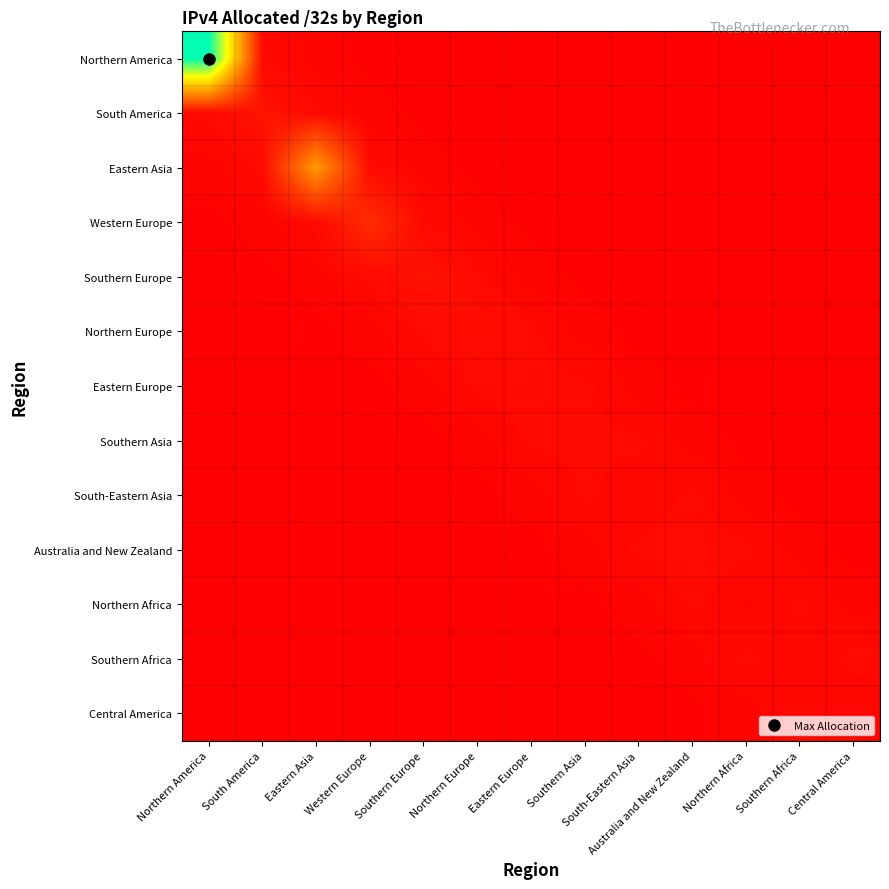

Reading left to right, list all the values displayed in this chart.

Northern America: Northern America=1687293792.0	South America=44932896.4	Eastern Asia=20189651.8	Western Europe=9071795.3	Southern Europe=4076220.4	Northern Europe=1831563.9	Eastern Europe=822974.7	Southern Asia=369786.4	South-Eastern Asia=166155.7	Australia and New Zealand=74658.6	Northern Africa=33546.3	Southern Africa=15073.3	Central America=6772.9
South America: Northern America=44932896.4	South America=87168256.0	Eastern Asia=44932896.4	Western Europe=20189651.8	Southern Europe=9071795.3	Northern Europe=4076220.4	Eastern Europe=1831563.9	Southern Asia=822974.7	South-Eastern Asia=369786.4	Australia and New Zealand=166155.7	Northern Africa=74658.6	Southern Africa=33546.3	Central America=15073.3
Eastern Asia: Northern America=20189651.8	South America=44932896.4	Eastern Asia=681862400.0	Western Europe=44932896.4	Southern Europe=20189651.8	Northern Europe=9071795.3	Eastern Europe=4076220.4	Southern Asia=1831563.9	South-Eastern Asia=822974.7	Australia and New Zealand=369786.4	Northern Africa=166155.7	Southern Africa=74658.6	Central America=33546.3
Western Europe: Northern America=9071795.3	South America=20189651.8	Eastern Asia=44932896.4	Western Europe=200746840.0	Southern Europe=44932896.4	Northern Europe=20189651.8	Eastern Europe=9071795.3	Southern Asia=4076220.4	South-Eastern Asia=1831563.9	Australia and New Zealand=822974.7	Northern Africa=369786.4	Southern Africa=166155.7	Central America=74658.6
Southern Europe: Northern America=4076220.4	South America=9071795.3	Eastern Asia=20189651.8	Western Europe=44932896.4	Southern Europe=87073664.0	Northern Europe=44932896.4	Eastern Europe=20189651.8	Southern Asia=9071795.3	South-Eastern Asia=4076220.4	Australia and New Zealand=1831563.9	Northern Africa=822974.7	Southern Africa=369786.4	Central America=166155.7
Northern Europe: Northern America=1831563.9	South America=4076220.4	Eastern Asia=9071795.3	Western Europe=20189651.8	Southern Europe=44932896.4	Northern Europe=59371456.0	Eastern Europe=44932896.4	Southern Asia=20189651.8	South-Eastern Asia=9071795.3	Australia and New Zealand=4076220.4	Northern Africa=1831563.9	Southern Africa=822974.7	Central America=369786.4
Eastern Europe: Northern America=822974.7	South America=1831563.9	Eastern Asia=4076220.4	Western Europe=9071795.3	Southern Europe=20189651.8	Northern Europe=44932896.4	Eastern Europe=45644928.0	Southern Asia=44932896.4	South-Eastern Asia=20189651.8	Australia and New Zealand=9071795.3	Northern Africa=4076220.4	Southern Africa=1831563.9	Central America=822974.7
Southern Asia: Northern America=369786.4	South America=822974.7	Eastern Asia=1831563.9	Western Europe=4076220.4	Southern Europe=9071795.3	Northern Europe=20189651.8	Eastern Europe=44932896.4	Southern Asia=41812224.0	South-Eastern Asia=44932896.4	Australia and New Zealand=20189651.8	Northern Africa=9071795.3	Southern Africa=4076220.4	Central America=1831563.9
South-Eastern Asia: Northern America=166155.7	South America=369786.4	Eastern Asia=822974.7	Western Europe=1831563.9	Southern Europe=4076220.4	Northern Europe=9071795.3	Eastern Europe=20189651.8	Southern Asia=44932896.4	South-Eastern Asia=25358592.0	Australia and New Zealand=44932896.4	Northern Africa=20189651.8	Southern Africa=9071795.3	Central America=4076220.4
Australia and New Zealand: Northern America=74658.6	South America=166155.7	Eastern Asia=369786.4	Western Europe=822974.7	Southern Europe=1831563.9	Northern Europe=4076220.4	Eastern Europe=9071795.3	Southern Asia=20189651.8	South-Eastern Asia=44932896.4	Australia and New Zealand=48736256.0	Northern Africa=44932896.4	Southern Africa=20189651.8	Central America=9071795.3
Northern Africa: Northern America=33546.3	South America=74658.6	Eastern Asia=166155.7	Western Europe=369786.4	Southern Europe=822974.7	Northern Europe=1831563.9	Eastern Europe=4076220.4	Southern Asia=9071795.3	South-Eastern Asia=20189651.8	Australia and New Zealand=44932896.4	Northern Africa=24154368.0	Southern Africa=44932896.4	Central America=20189651.8
Southern Africa: Northern America=15073.3	South America=33546.3	Eastern Asia=74658.6	Western Europe=166155.7	Southern Europe=369786.4	Northern Europe=822974.7	Eastern Europe=1831563.9	Southern Asia=4076220.4	South-Eastern Asia=9071795.3	Australia and New Zealand=20189651.8	Northern Africa=44932896.4	Southern Africa=27046144.0	Central America=44932896.4
Central America: Northern America=6772.9	South America=15073.3	Eastern Asia=33546.3	Western Europe=74658.6	Southern Europe=166155.7	Northern Europe=369786.4	Eastern Europe=822974.7	Southern Asia=1831563.9	South-Eastern Asia=4076220.4	Australia and New Zealand=9071795.3	Northern Africa=20189651.8	Southern Africa=44932896.4	Central America=29034240.0